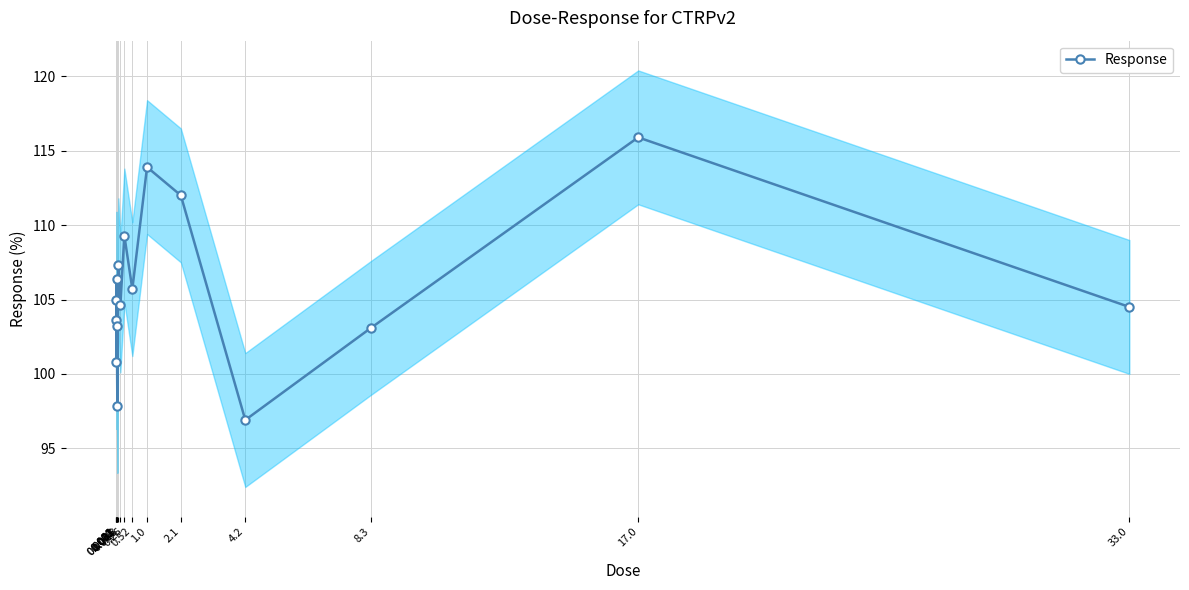

The chart shows a value of 165.7 at 0.0041. True or false?

False